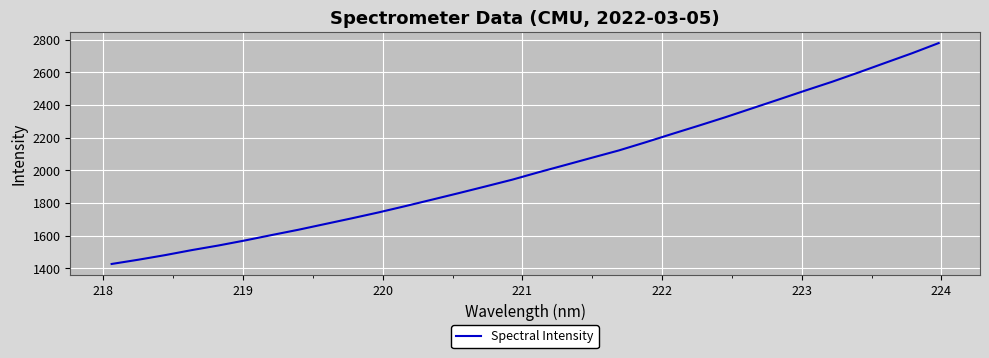

What is the smallest value displayed?

1426.5